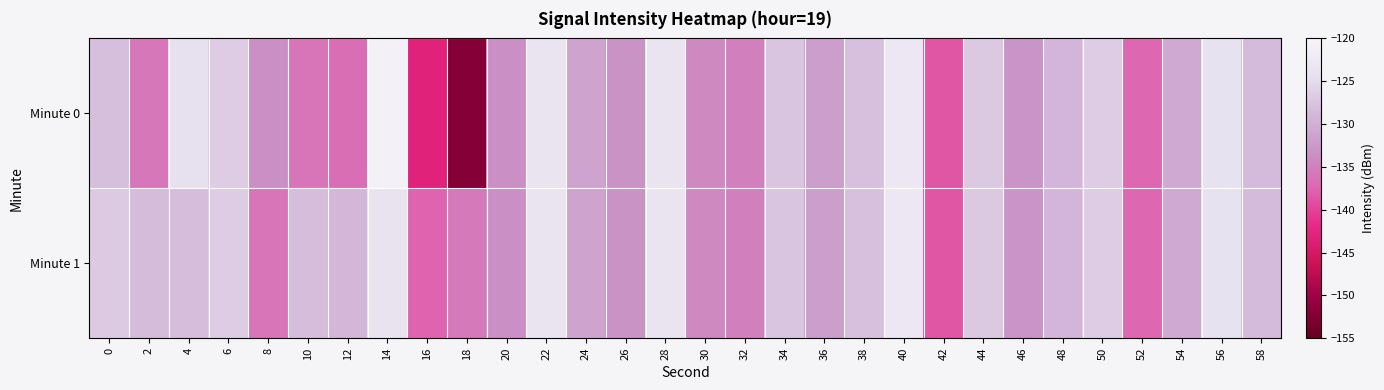

Between 48 and 2, which is larger?

48